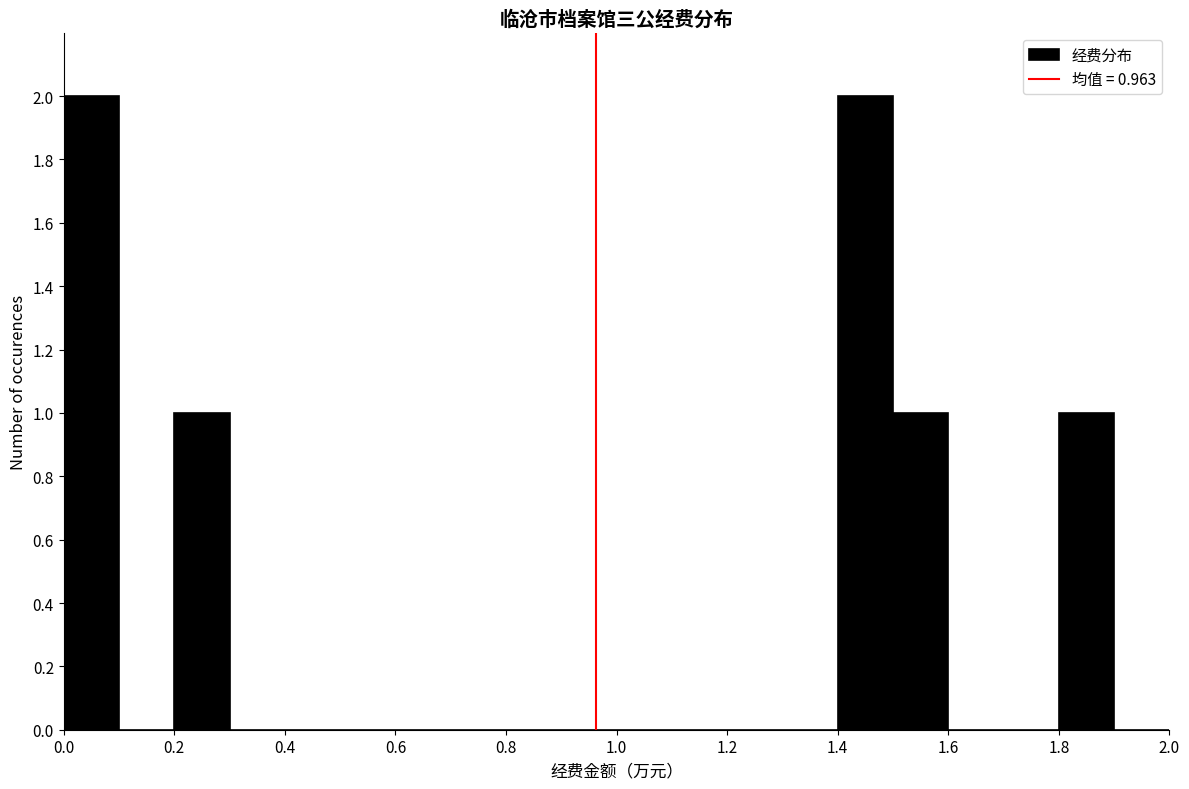

Reading left to right, list every bar in this chart as the range it spans on the x-axis followed by its height. The values are not printed on the chart, so give them approximately, as read against the axis.

0.0 to 0.1: 2
0.1 to 0.2: 0
0.2 to 0.3: 1
0.3 to 0.4: 0
0.4 to 0.5: 0
0.5 to 0.6: 0
0.6 to 0.7: 0
0.7 to 0.8: 0
0.8 to 0.9: 0
0.9 to 1.0: 0
1.0 to 1.1: 0
1.1 to 1.2: 0
1.2 to 1.3: 0
1.3 to 1.4: 0
1.4 to 1.5: 2
1.5 to 1.6: 1
1.6 to 1.7: 0
1.7 to 1.8: 0
1.8 to 1.9: 1
1.9 to 2.0: 0